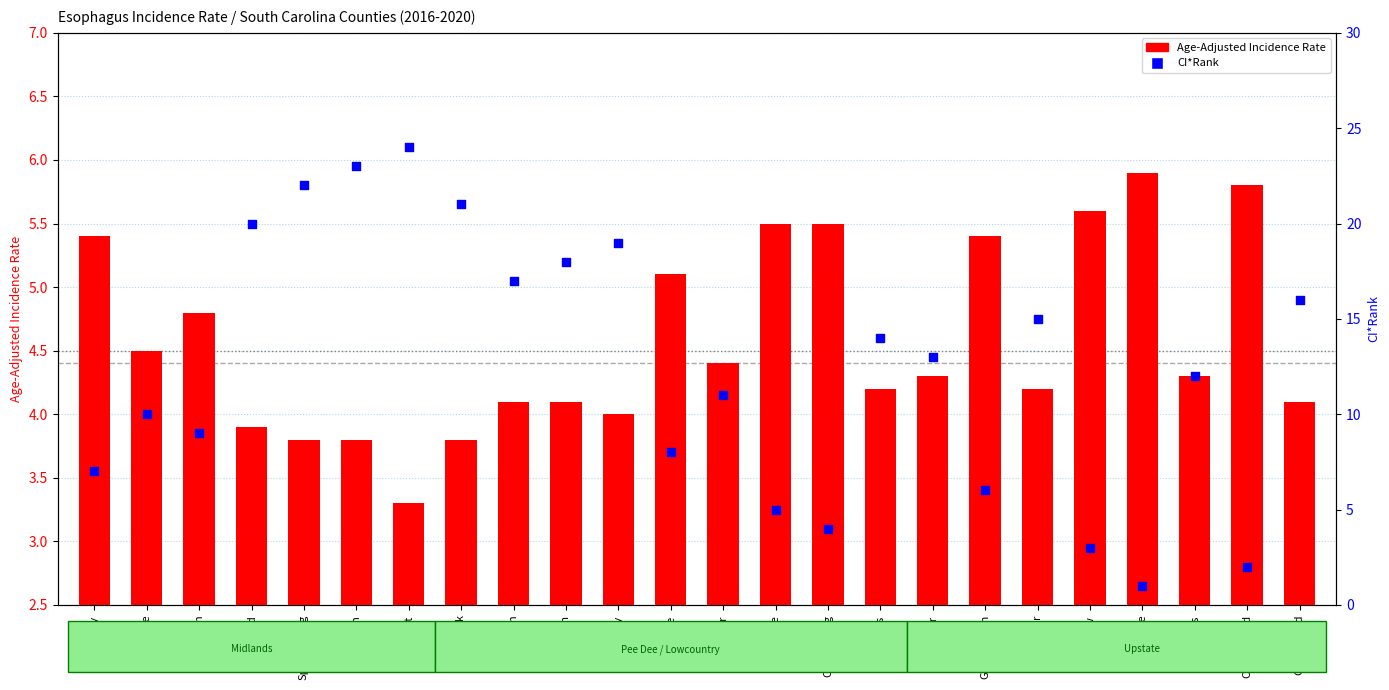

Which series contains the lowest Y value?

CI*Rank